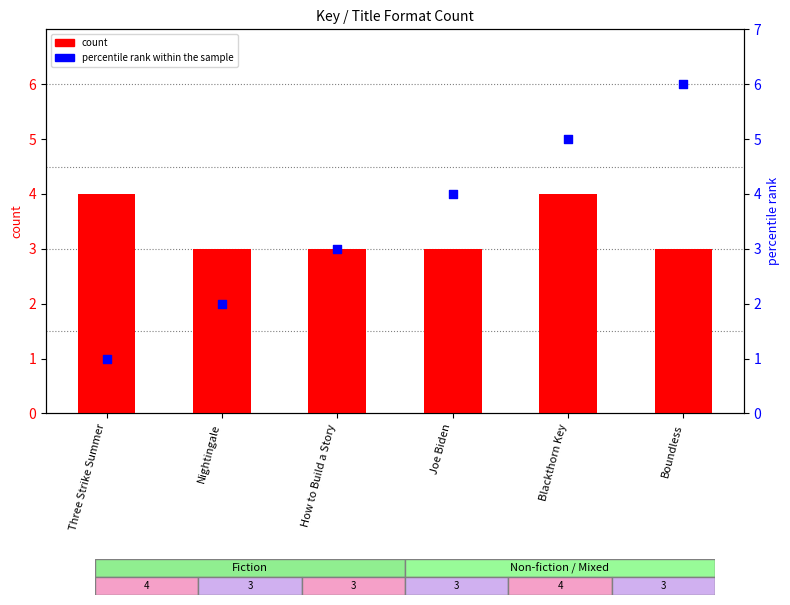

What are all the series names shown in the legend?

count, percentile rank within the sample